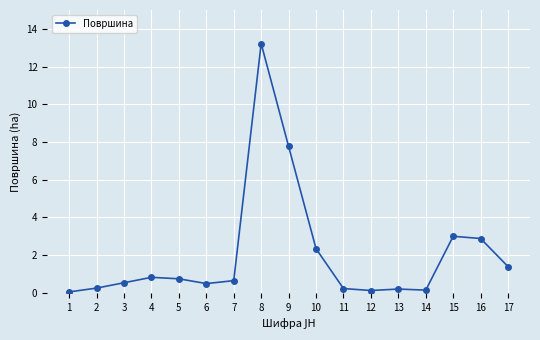

What is the average value?

2.0